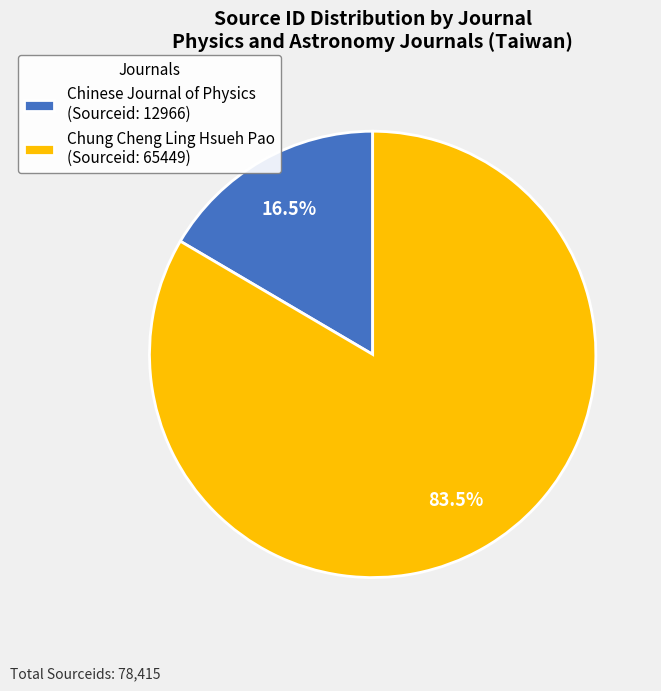

To the nearest percent, what is the difference between the largest and smallest slice percentages?

67%